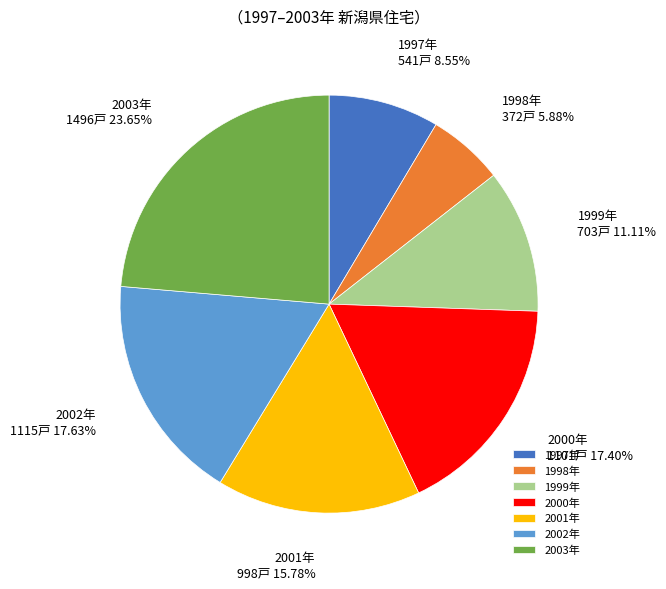

Is the sum of 1997年 and 2002年 greater than half?

No